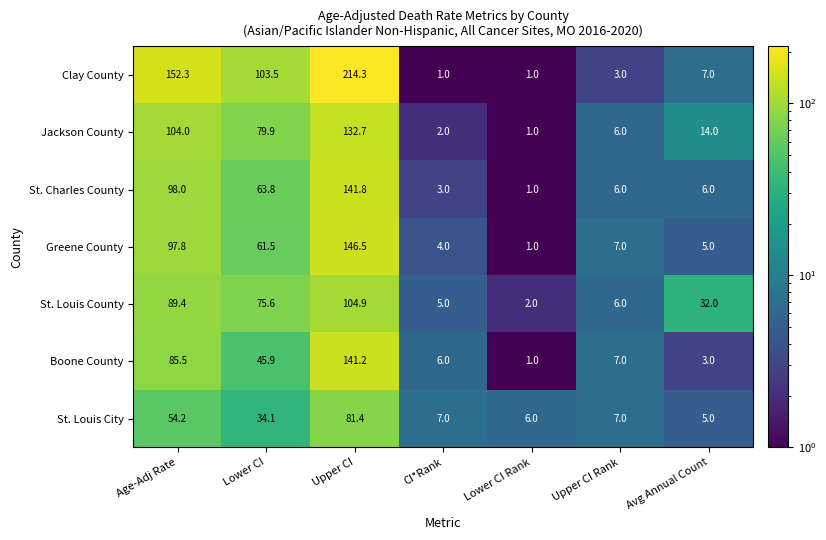

Where is Greene County nearest to the value 73?

Lower CI